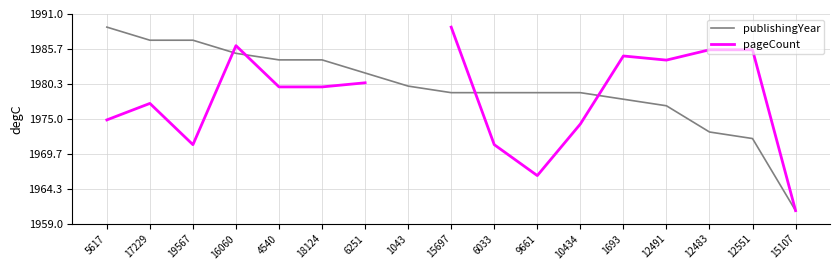

Which series has the largest range (max minus min)?

publishingYear